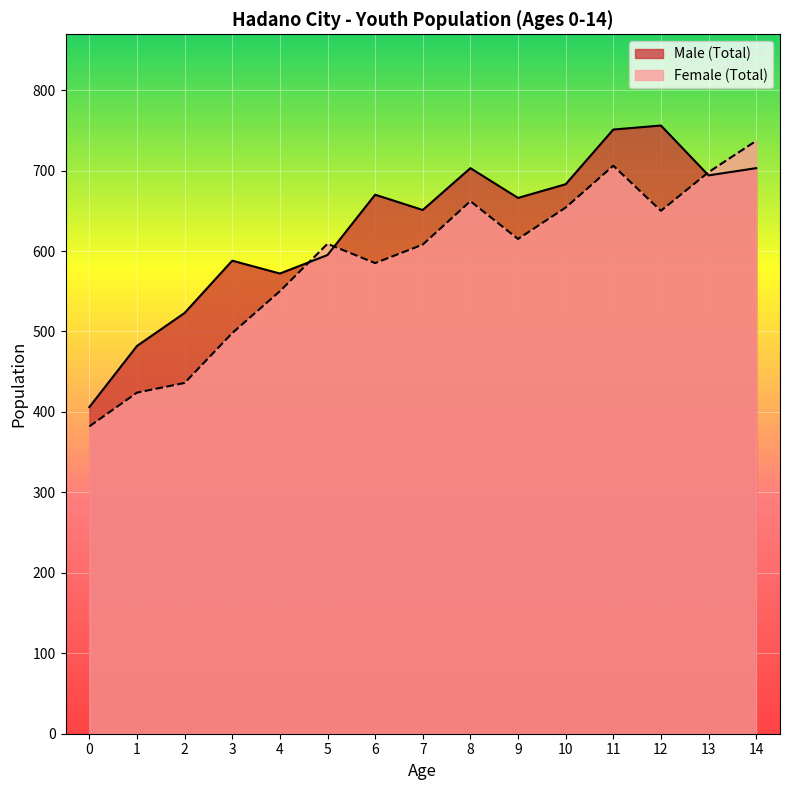

Is the value of Female (Total) at 5 greater than the value of Male (Total) at 5?

Yes